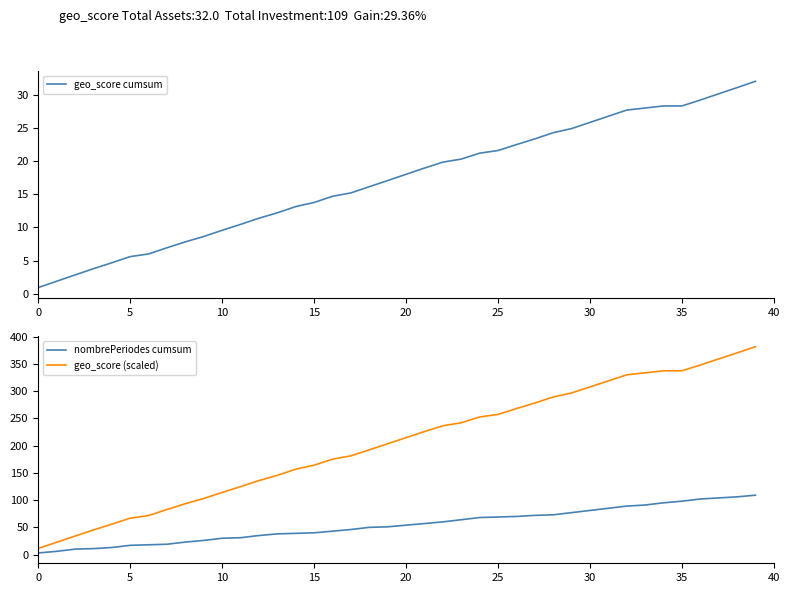

True or false: nombrePeriodes cumsum and geo_score cumsum intersect in this chart.

False